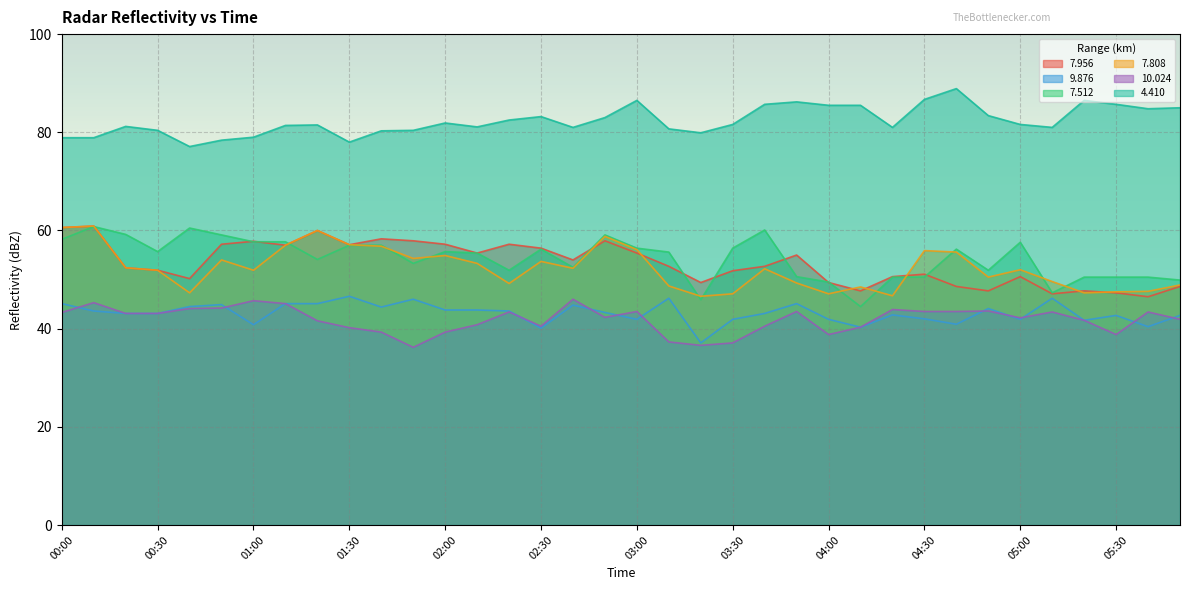

At which category does  10.024 reach its first local peak?

00:10